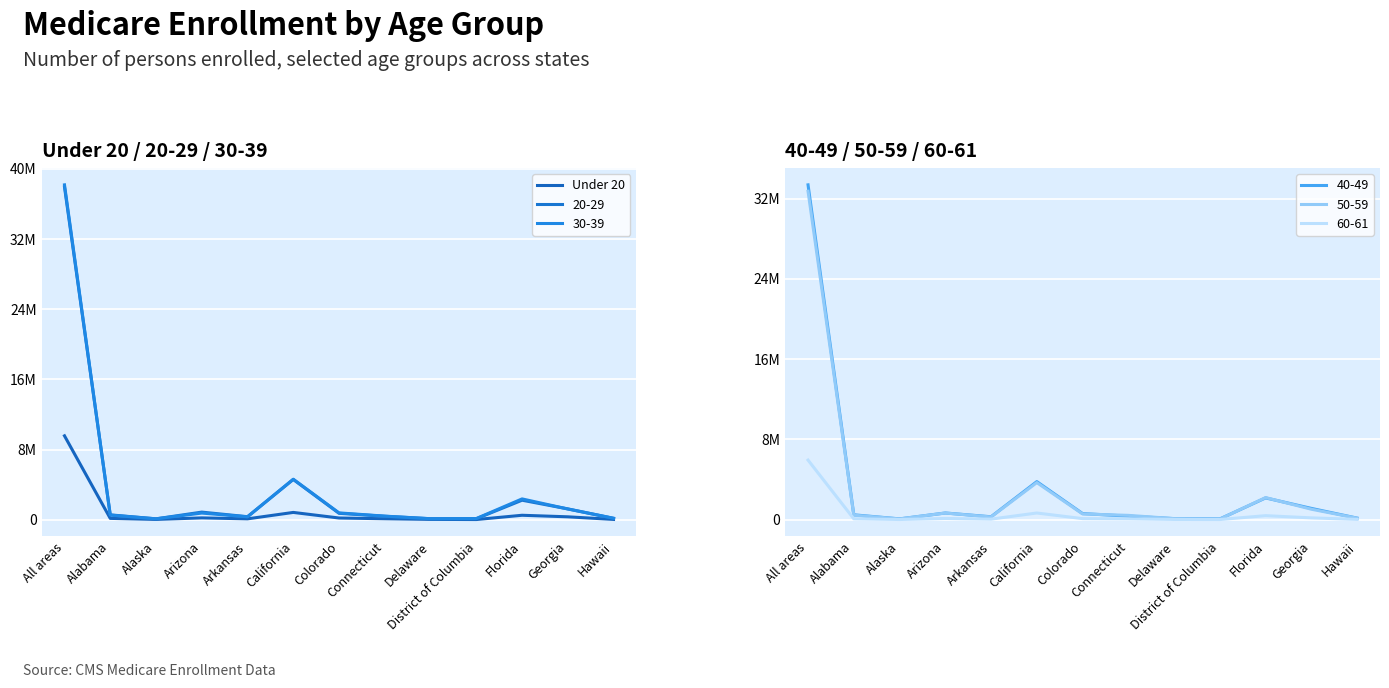

What is the label of the 9th point from the right?

Arkansas